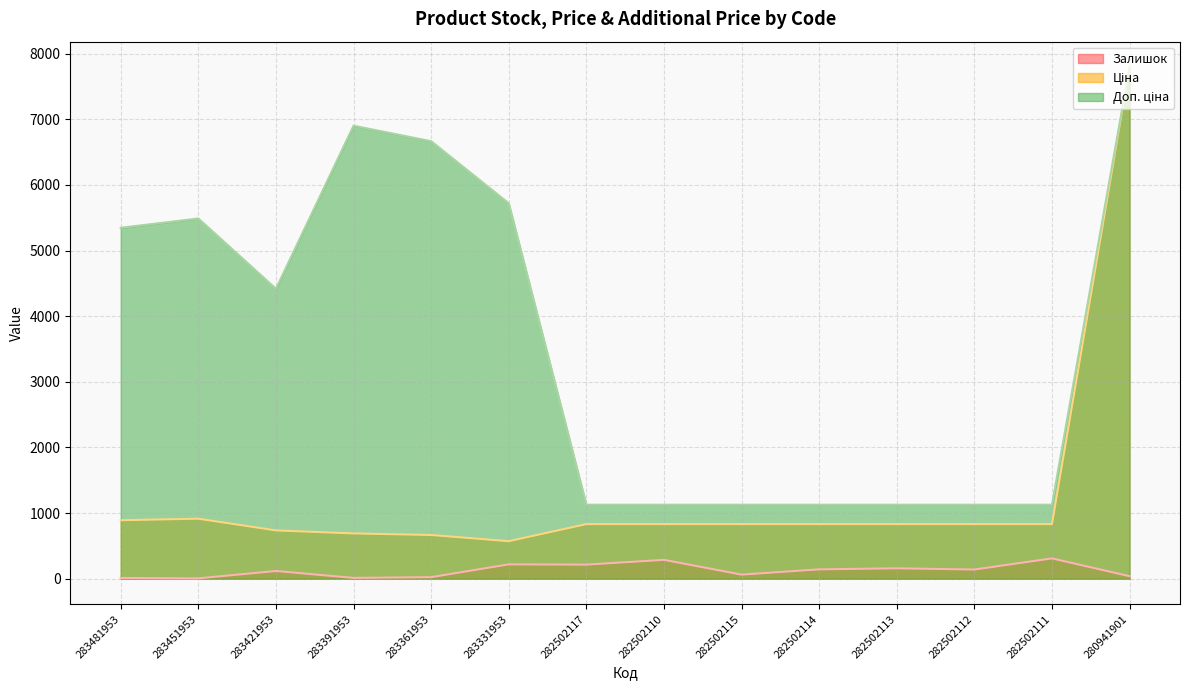

Does the chart display data point markers on the line(s)?

No